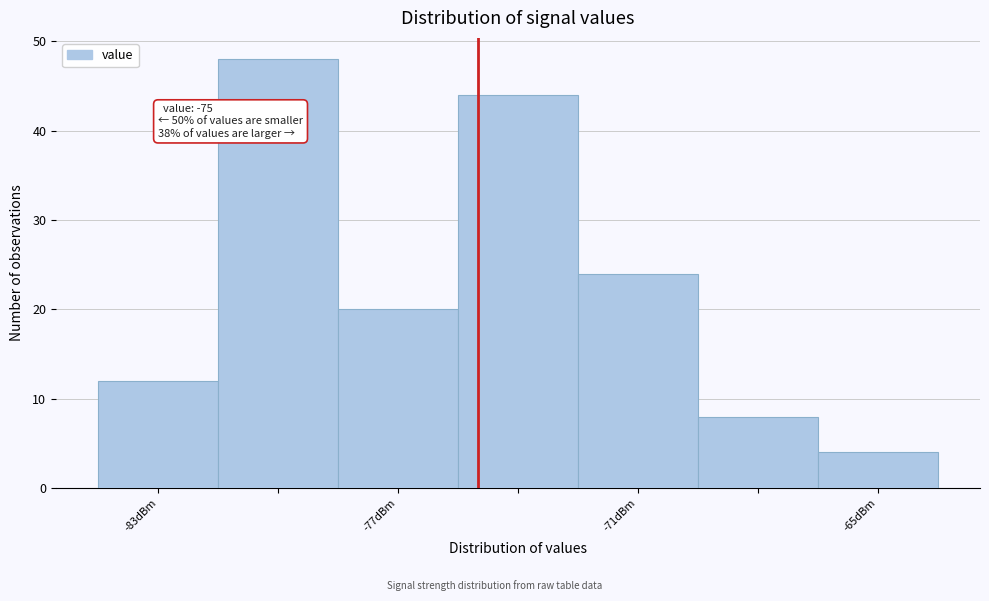

Read against the x-axis, roughly where is the centre of the tallest bar?

-80